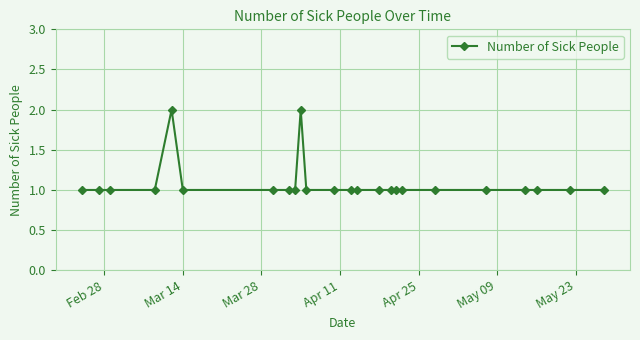

What is the sum of all values?

26